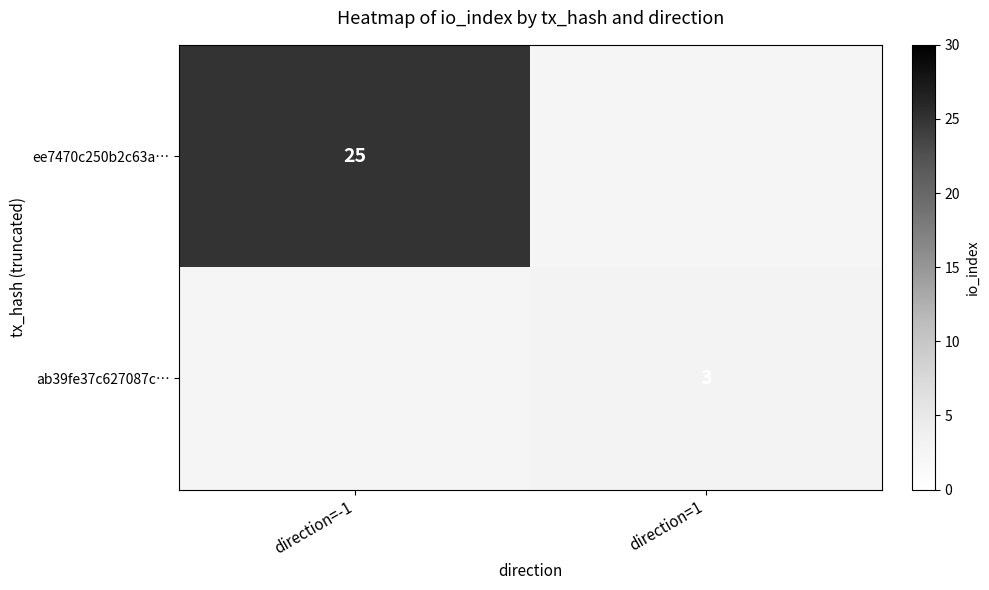

The value of ee7470c250b2c63a… at direction=-1 is 13. True or false?

False